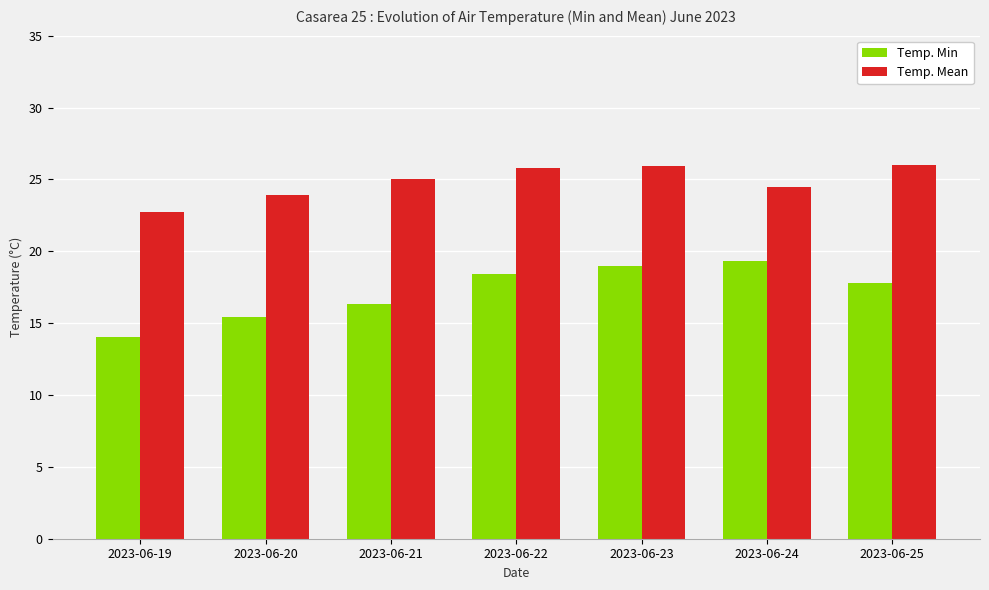

At which category is the sum across all series the highest?

2023-06-23